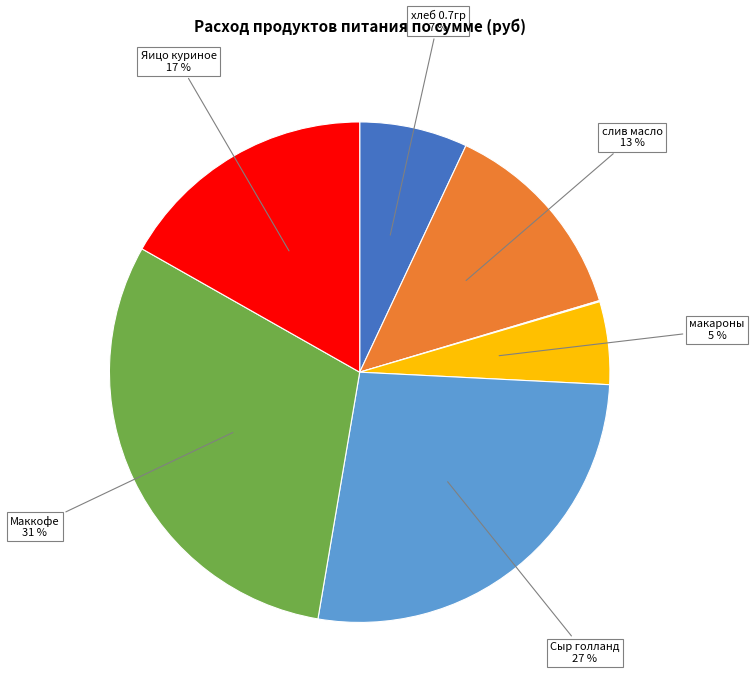

To the nearest percent, what is the average slice percentage?

14%